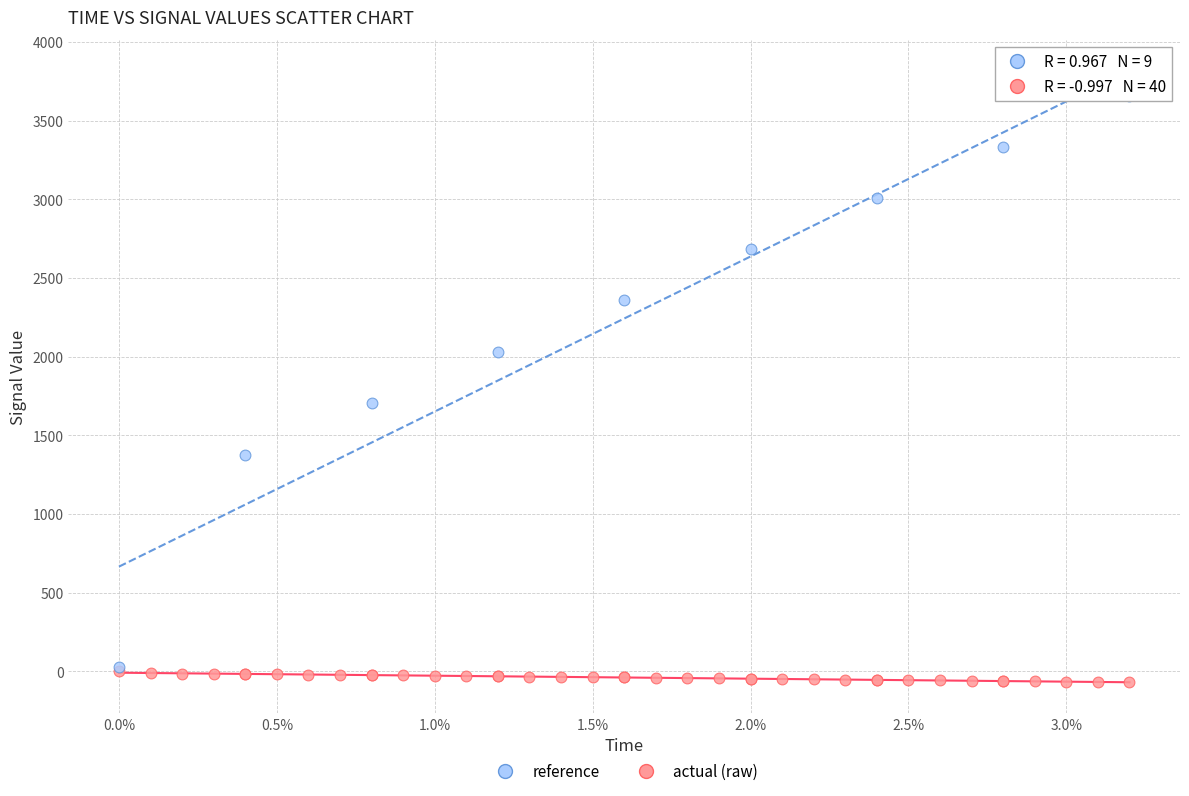

Which series has the widest spread of Y values?

reference